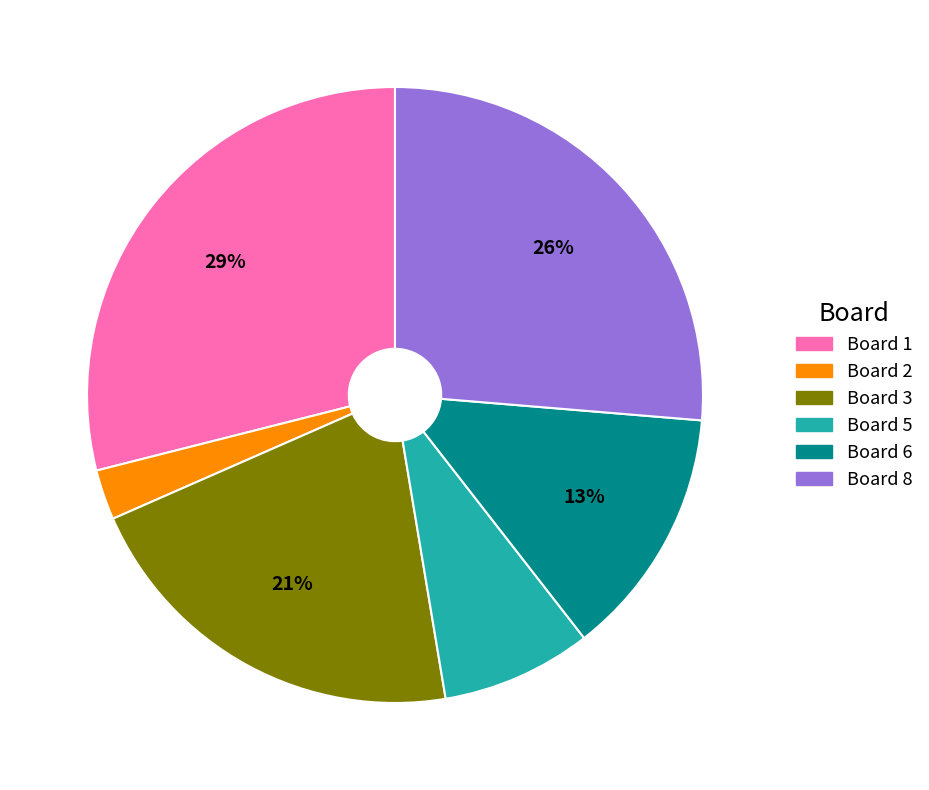

To the nearest percent, what is the average slice percentage?

17%